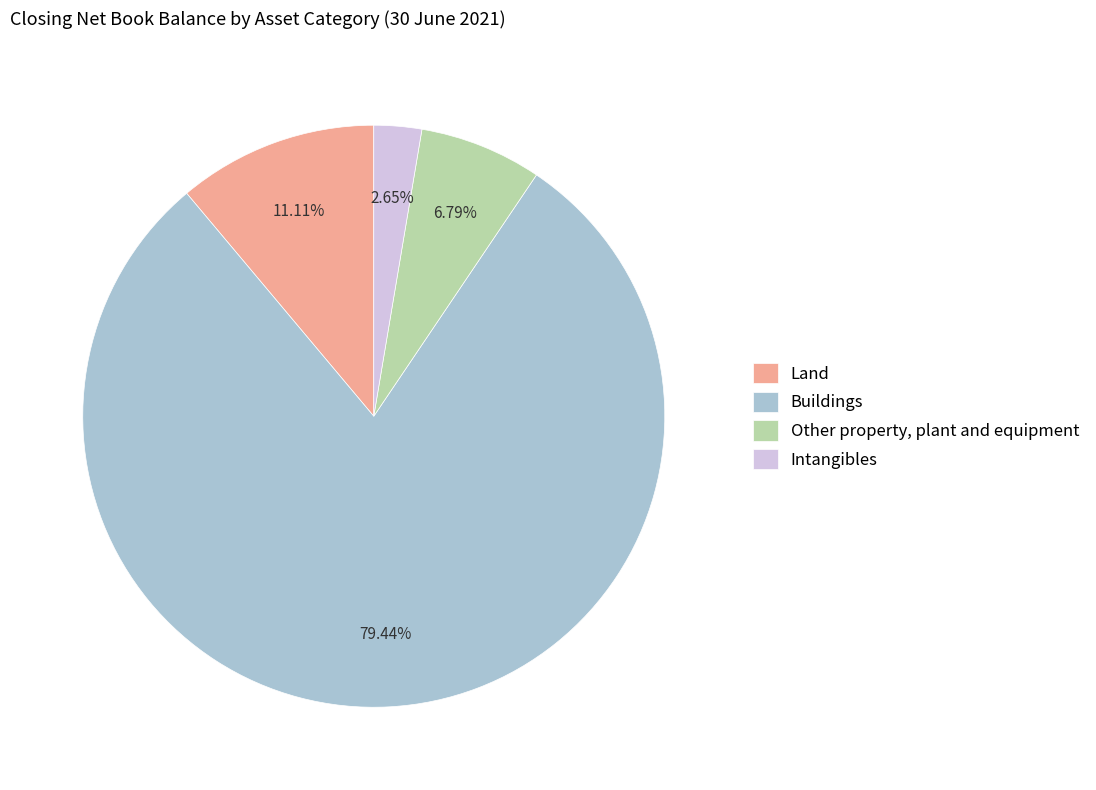

To the nearest percent, what is the combined percentage of Other property, plant and equipment and Land?

18%